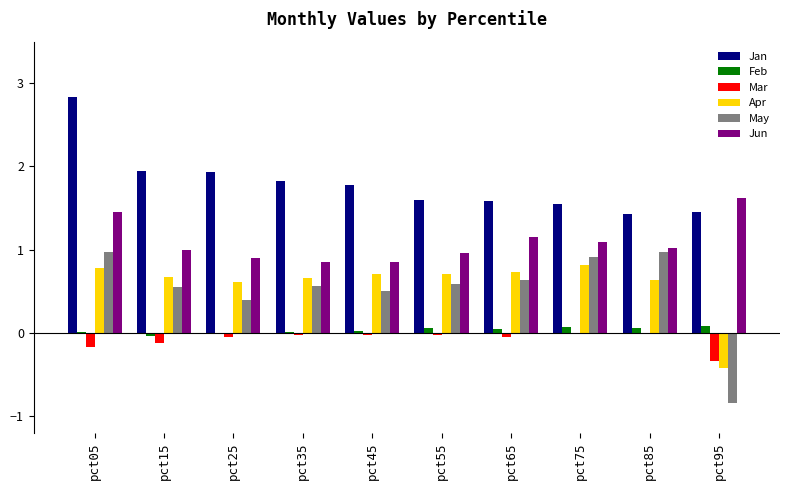

True or false: Apr has a value of 0.6 at pct25.

True